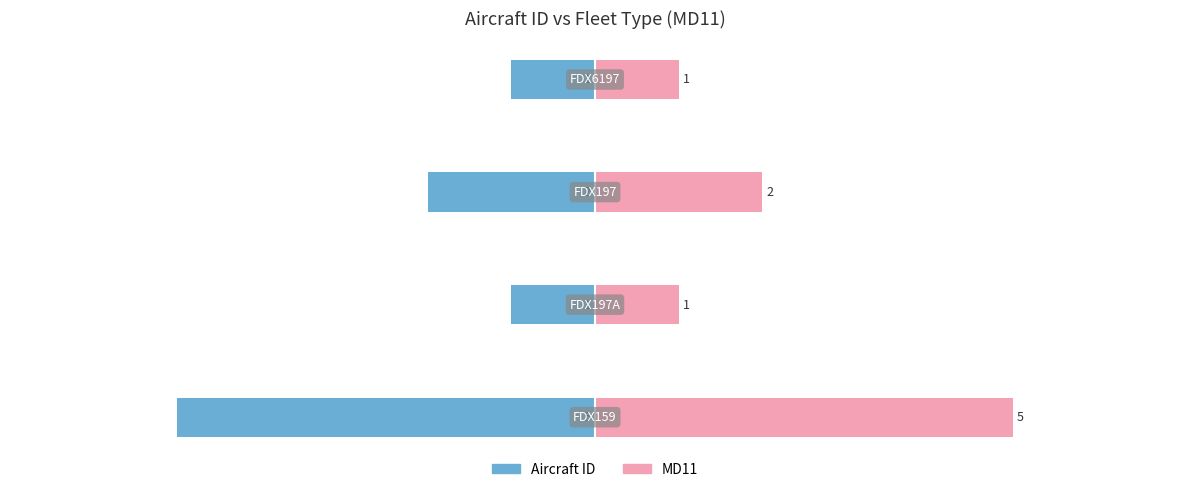

What is the difference between the second highest and second lowest values in the MD11 Count series?

1